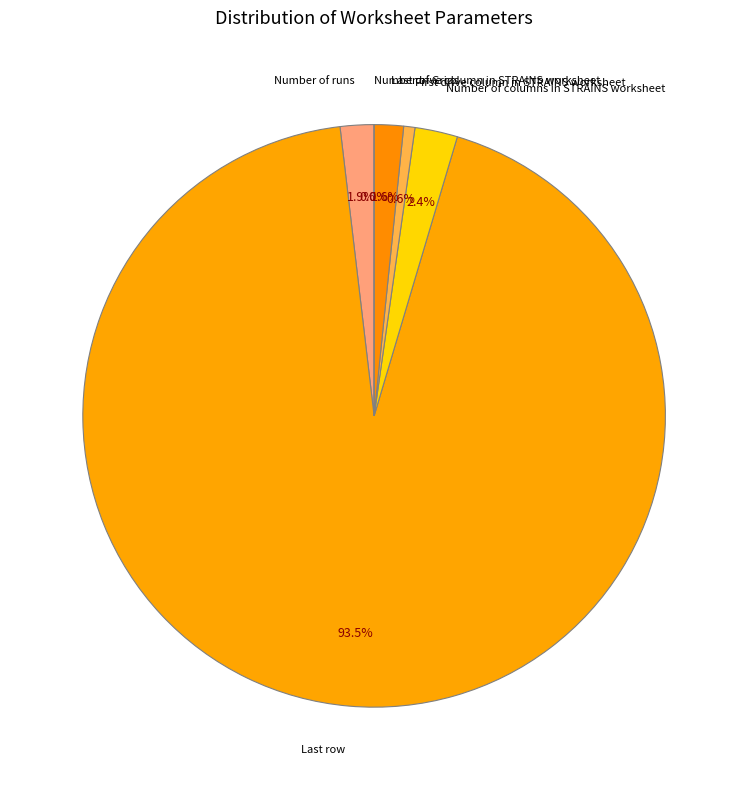

Rank the categories by value from lowest to highest.

Number of Grids, First drive column in STRAINS worksheet, Last drive column in STRAINS worksheet, Number of runs, Number of columns in STRAINS worksheet, Last row